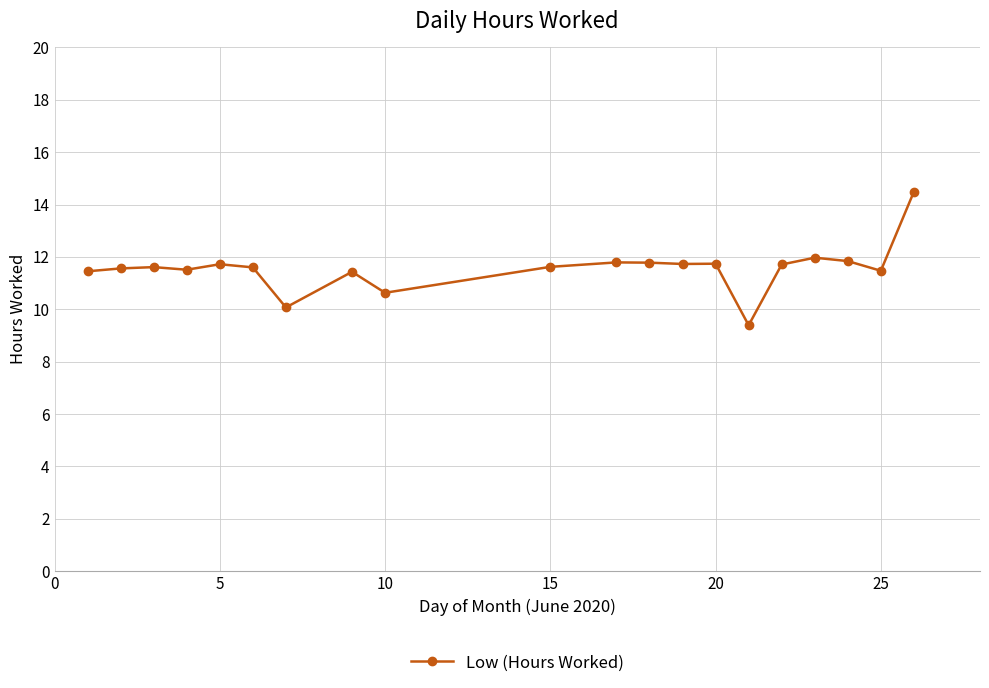

True or false: there are more than 1 points higher than both neighbors.

True